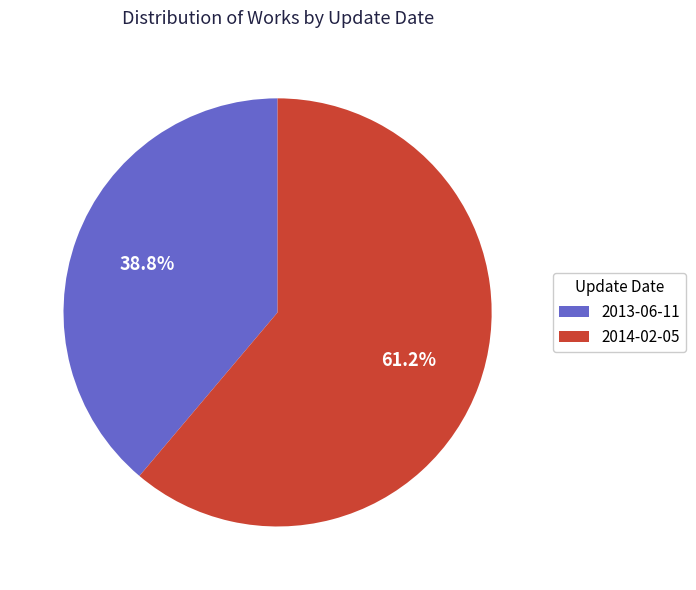

What percentage do 2013-06-11 and 2014-02-05 together represent?

100.0%